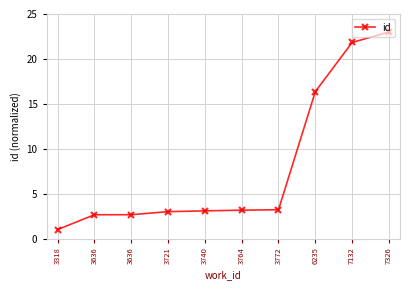

Is this an area chart (filled region under the line)?

No